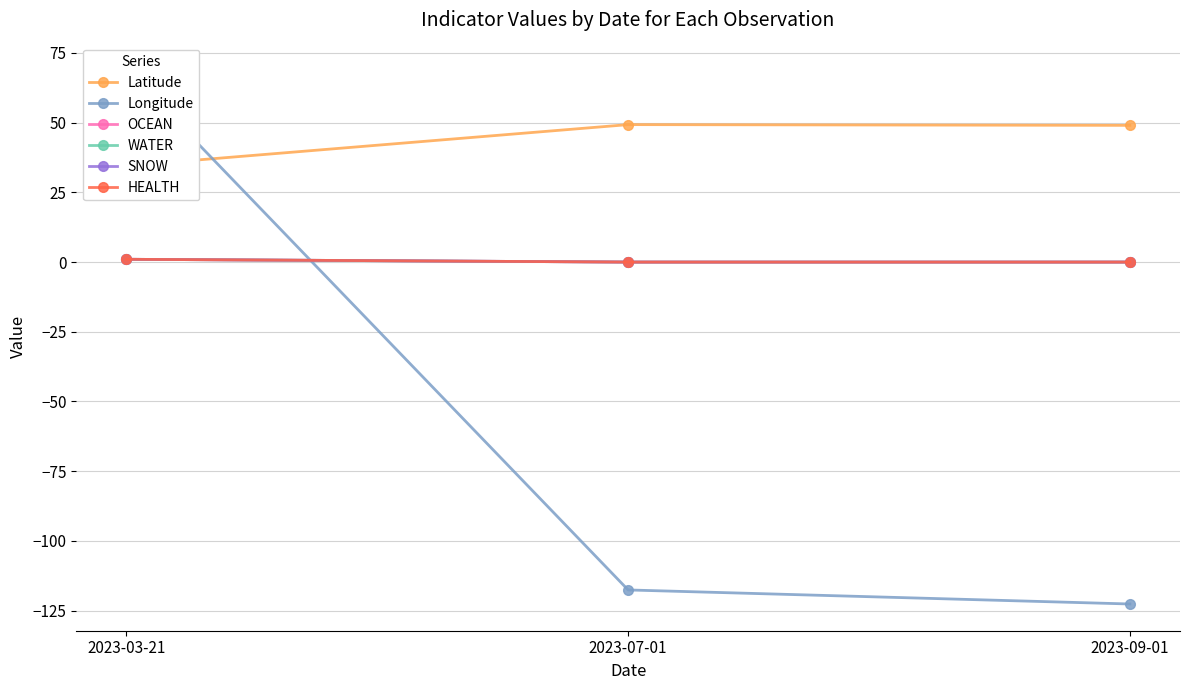

Rank the categories by HEALTH value from lowest to highest.

2023-07-01, 2023-09-01, 2023-03-21